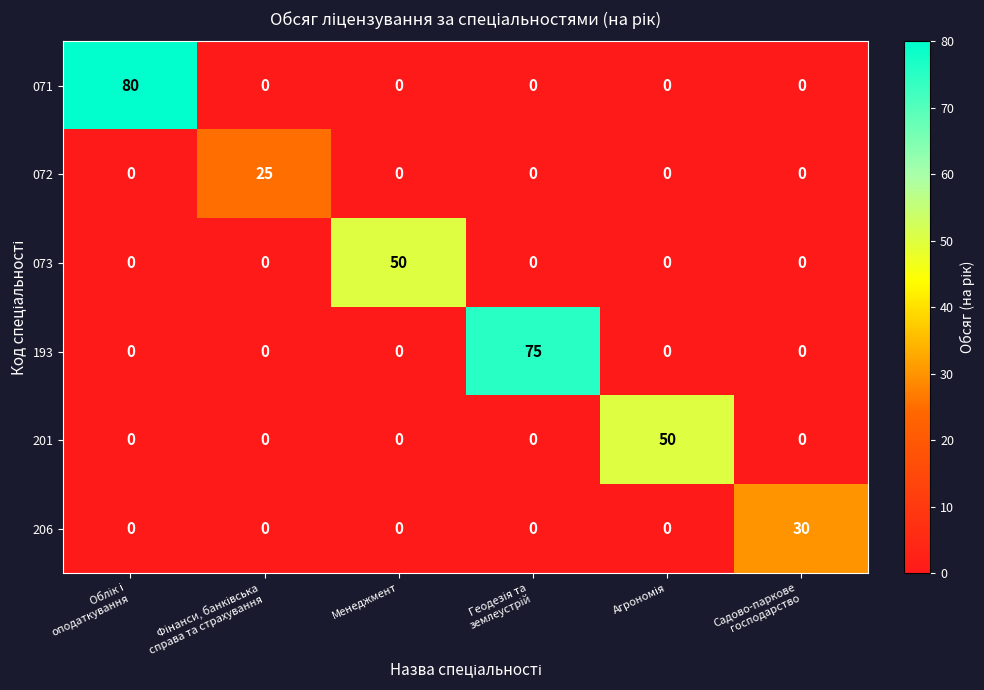

Which series has the largest range (max minus min)?

071